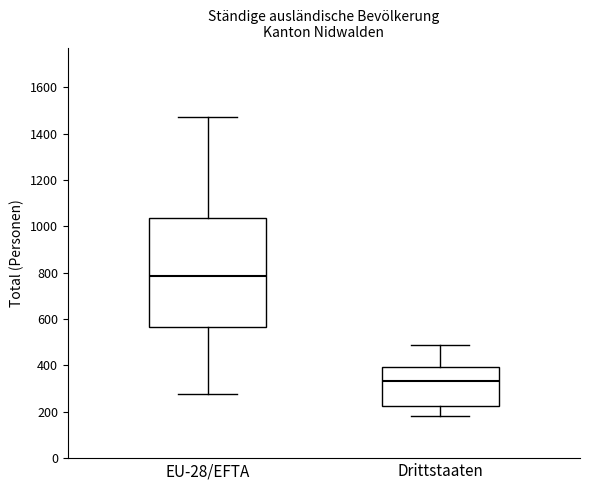

Reading left to right, read every box against the y-axis: the position of its median line, the range the box covers, and the ends of its whiskers. The values are not printed on the chart, so give them approximately, as read against the axis.

EU-28/EFTA: median 780, box 560 to 1040, whiskers 280 to 1480
Drittstaaten: median 340, box 220 to 400, whiskers 180 to 500